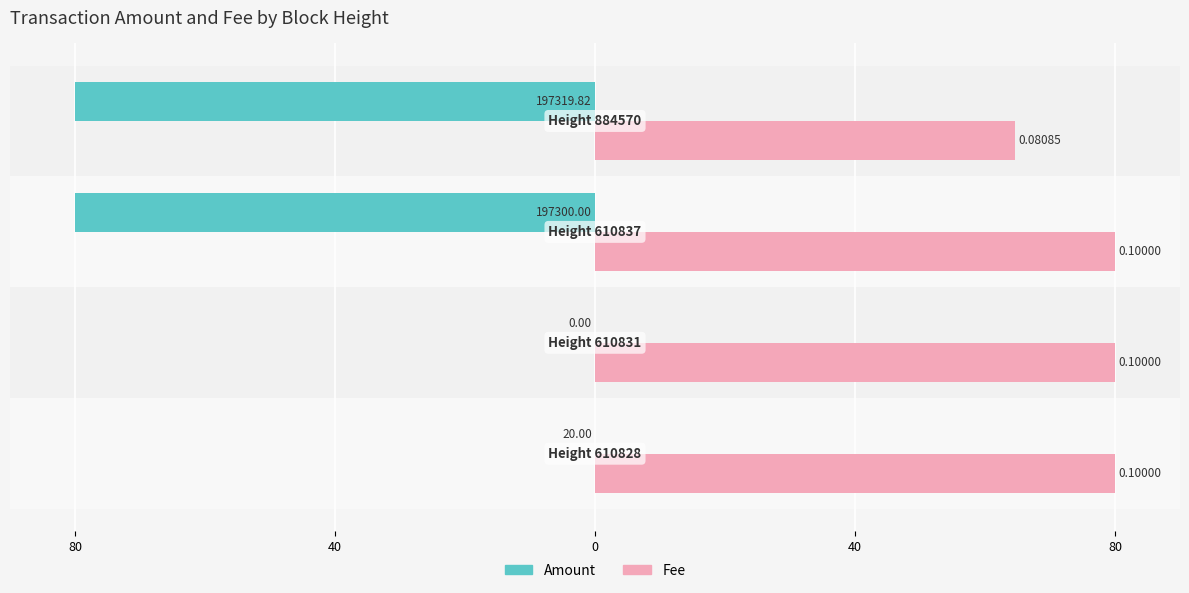

What are all the series names shown in the legend?

Amount, Fee